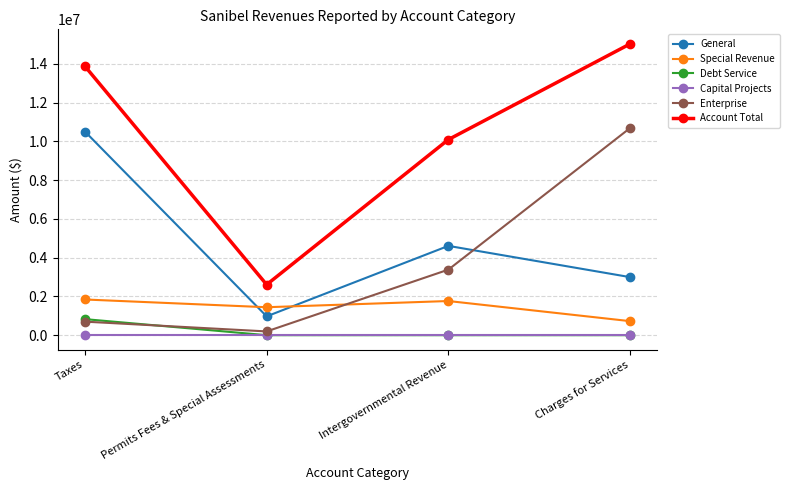

At how many categories does at least one series exceed 13280220?

2